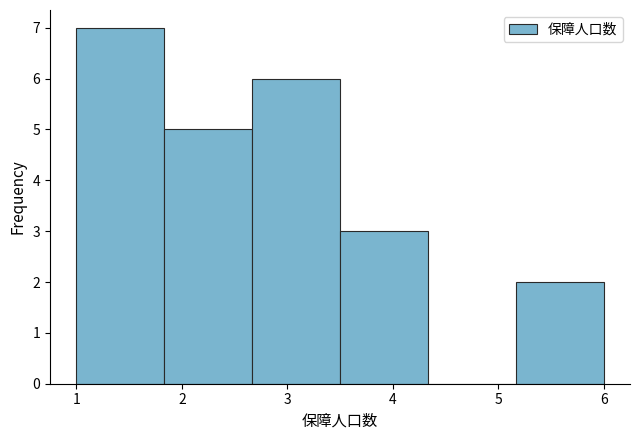

Reading left to right, transcribe this chart: for each bar, give the range it covers on the x-axis and its height. Neither the bar edges nor the heights are printed on the chart, so give them approximately, as read against the axes.

1.0 to 1.8: 7
1.8 to 2.7: 5
2.7 to 3.5: 6
3.5 to 4.3: 3
4.3 to 5.2: 0
5.2 to 6.0: 2